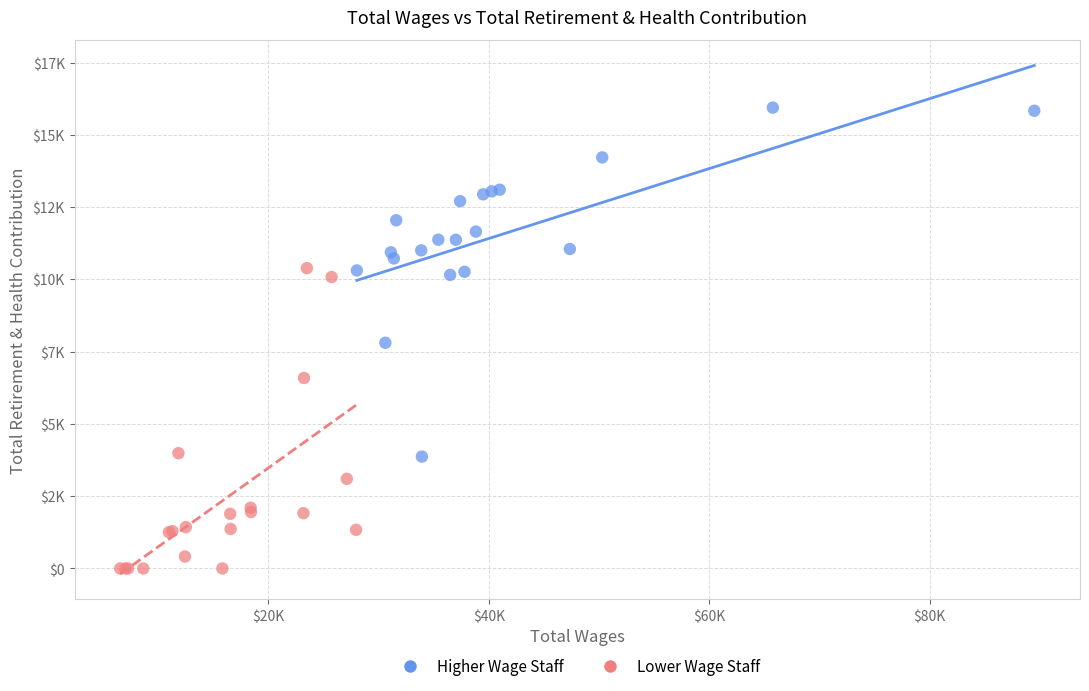

Which series contains the highest Y value?

Higher Wage Staff